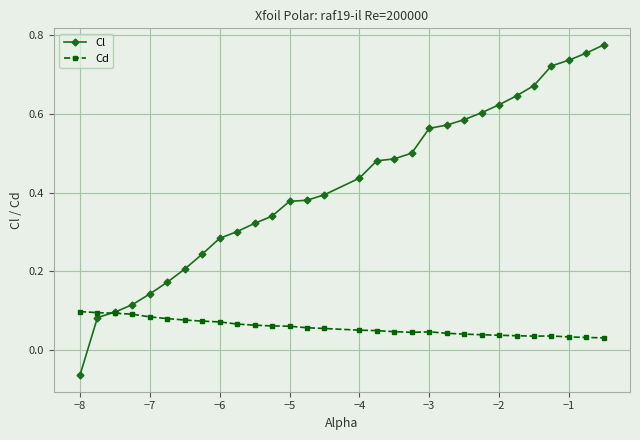

Rank the series by their maximum value, from lowest to highest.

Cd, Cl